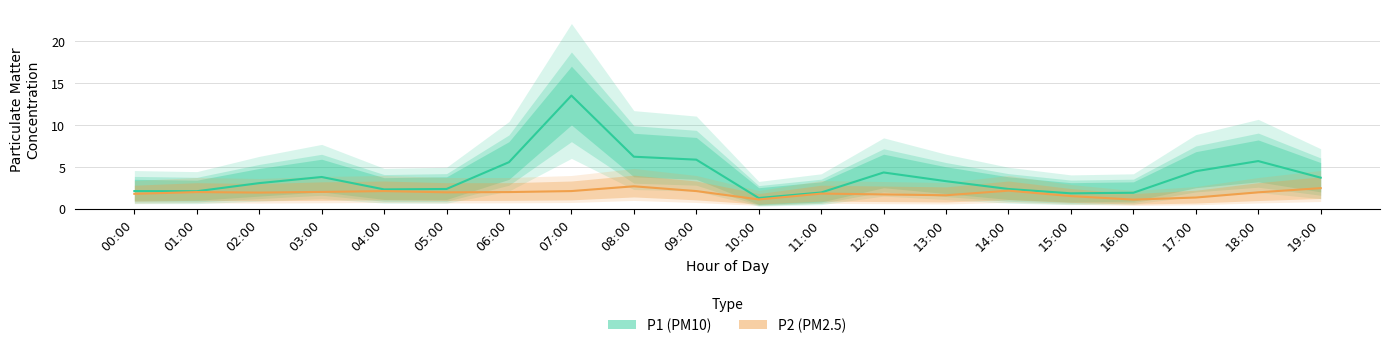

Rank the series by their average value, from highest to lowest.

P1 (PM10), P2 (PM2.5)